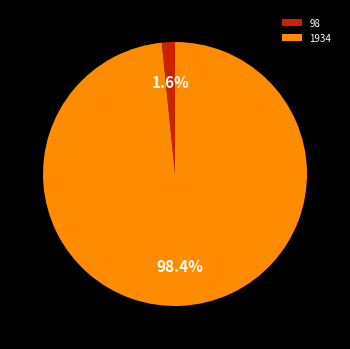

How many slices are in this pie chart?

2